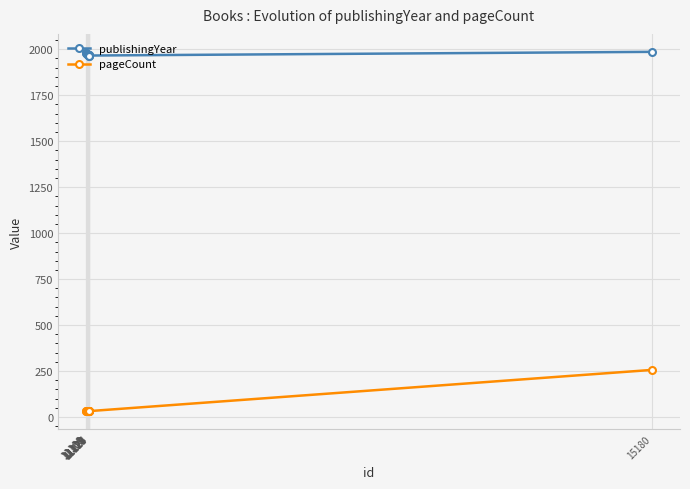

What is the maximum value shown in the chart?

1986